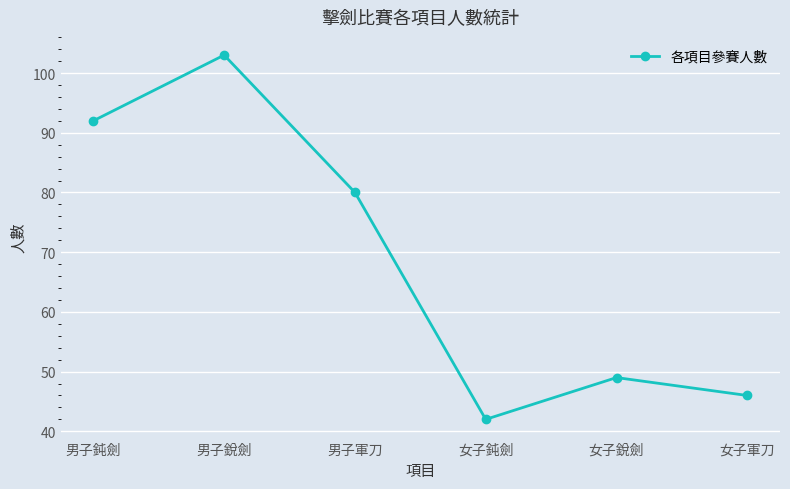

The chart shows a value of 103 at 男子銳劍. True or false?

True